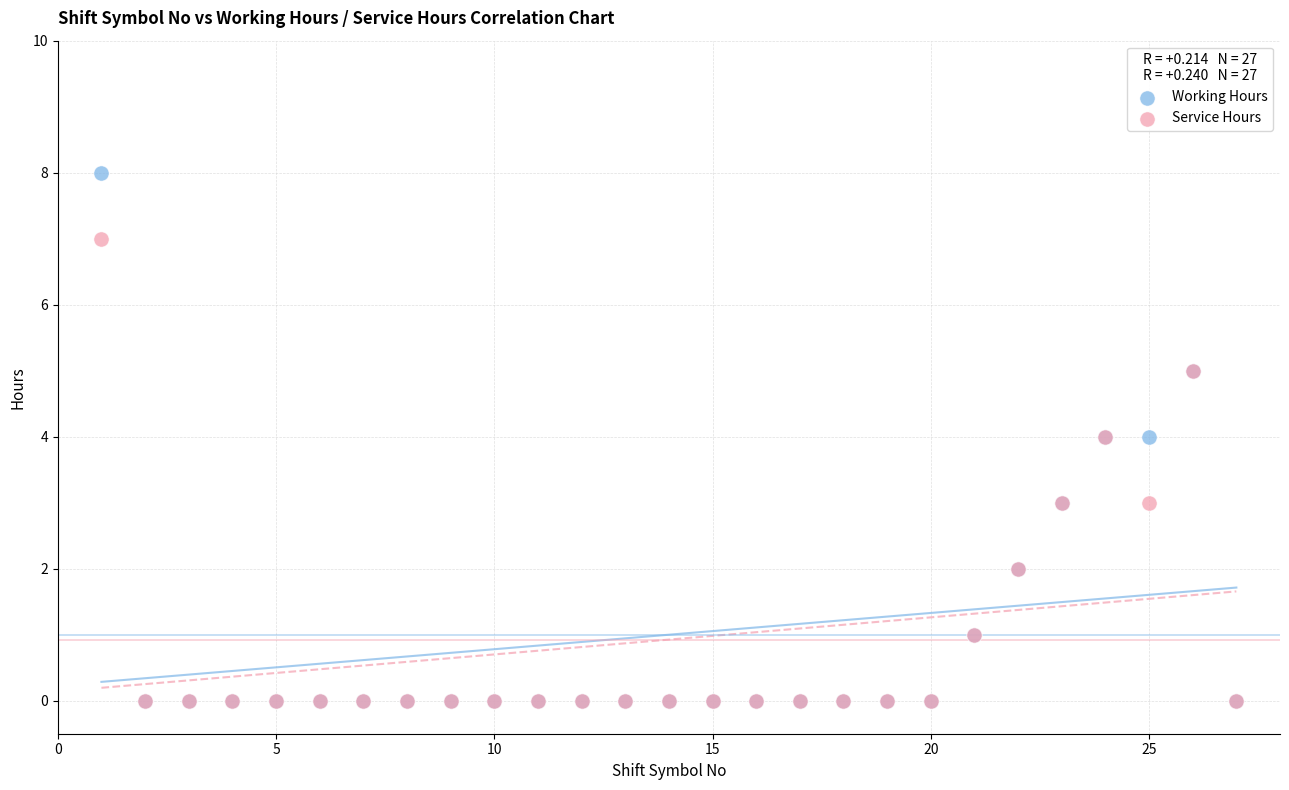

What are all the series names shown in the legend?

Working Hours, Service Hours